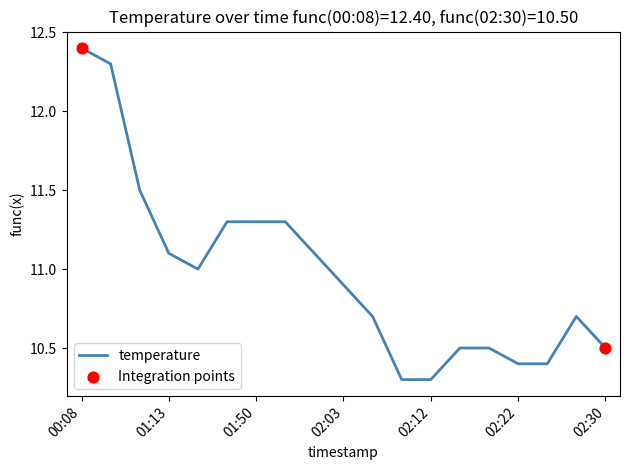

What is the minimum value shown in the chart?

10.3